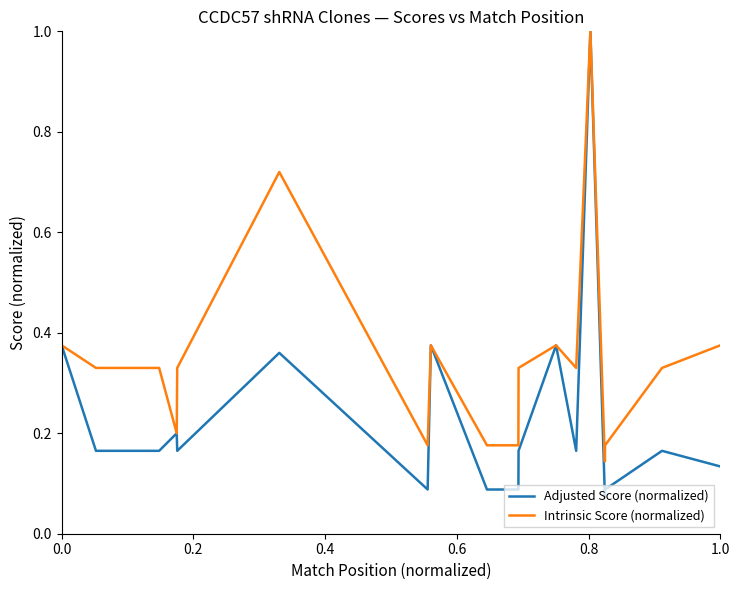

Which series has the widest spread of values?

Adjusted Score (normalized)